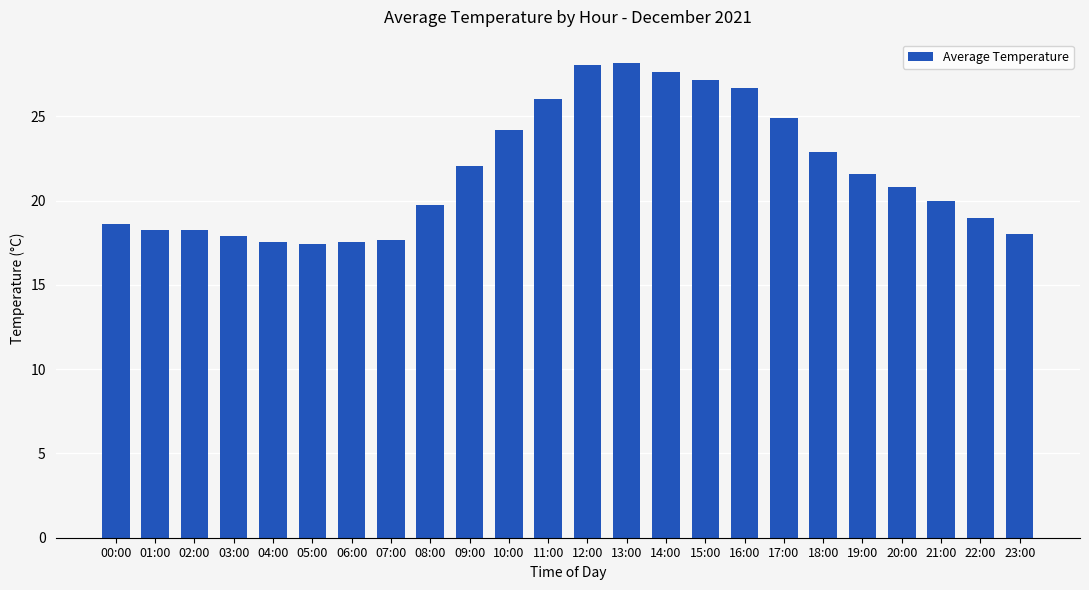

What is the difference between the maximum and second lowest values?

10.6